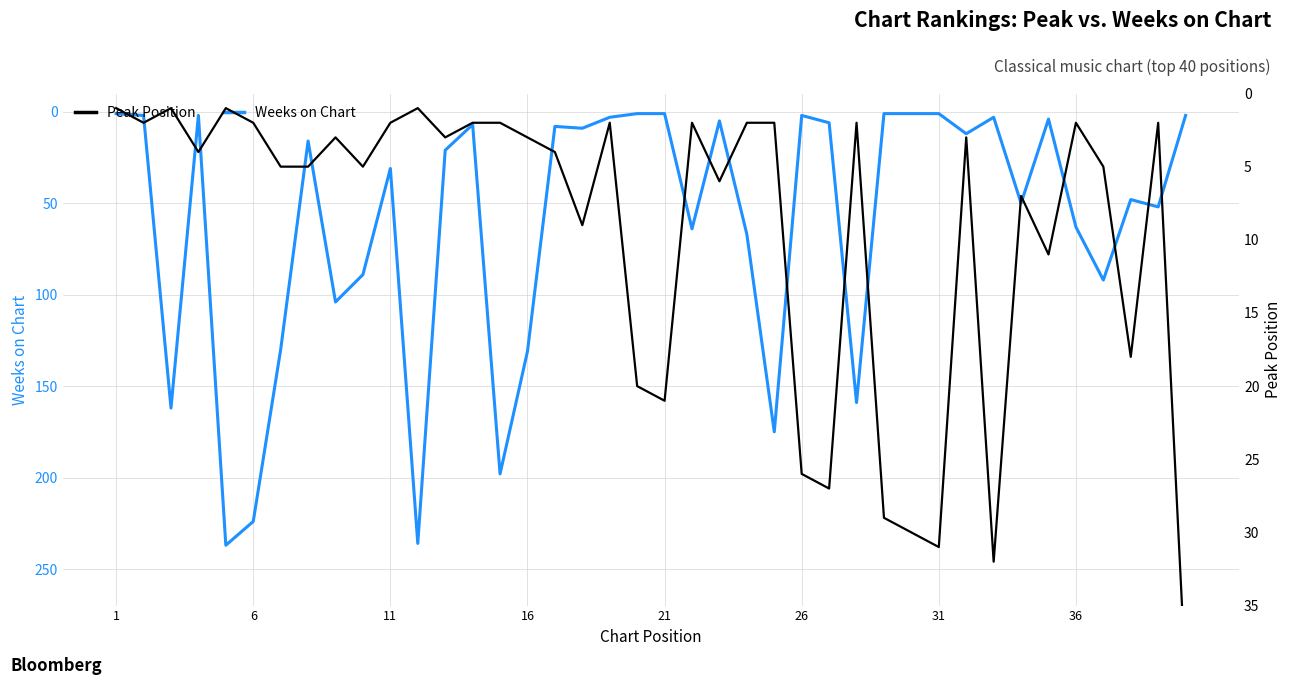

What are all the series names shown in the legend?

Weeks on Chart, Peak Position